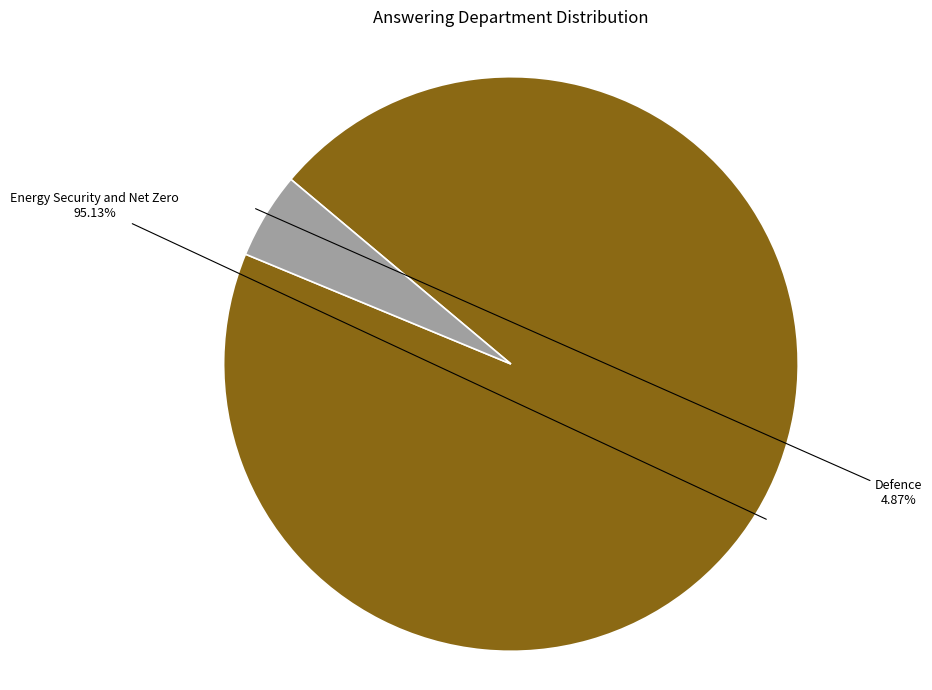

To the nearest percent, what is the average slice percentage?

50%